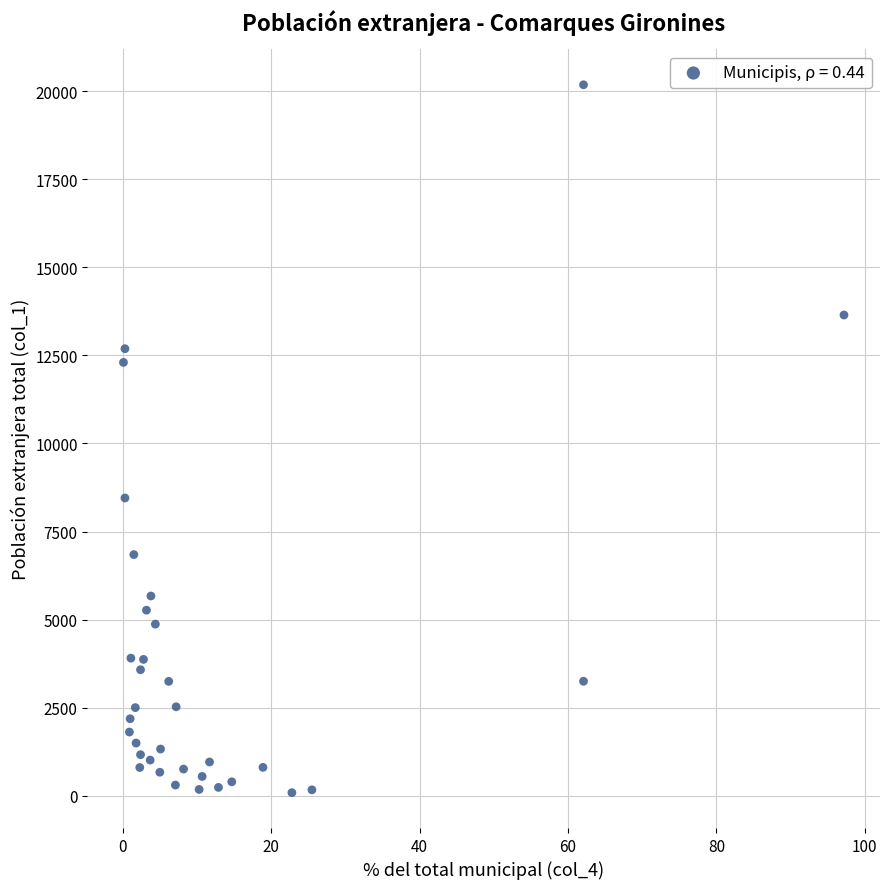

What is the range of Y values (max minus min)?

20086